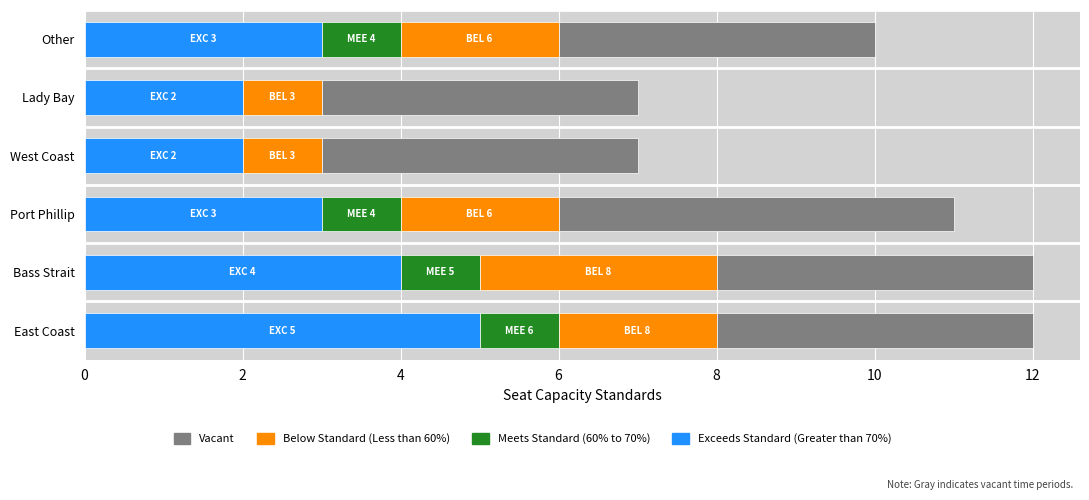

What is the highest value of the Exceeds Standard (Greater than 70%) series?

5